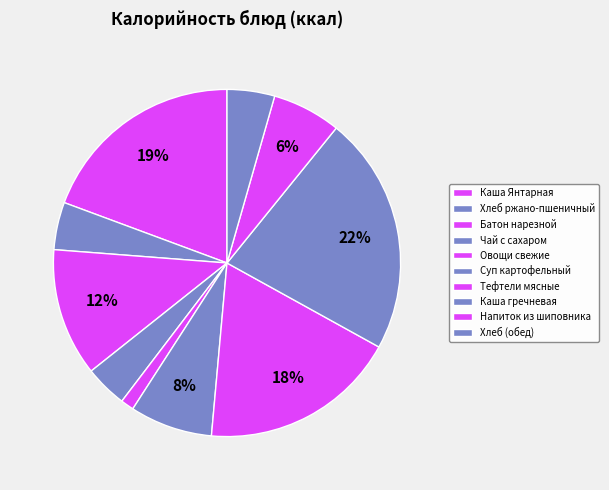

Which has a higher value, Каша Янтарная or Тефтели мясные?

Каша Янтарная